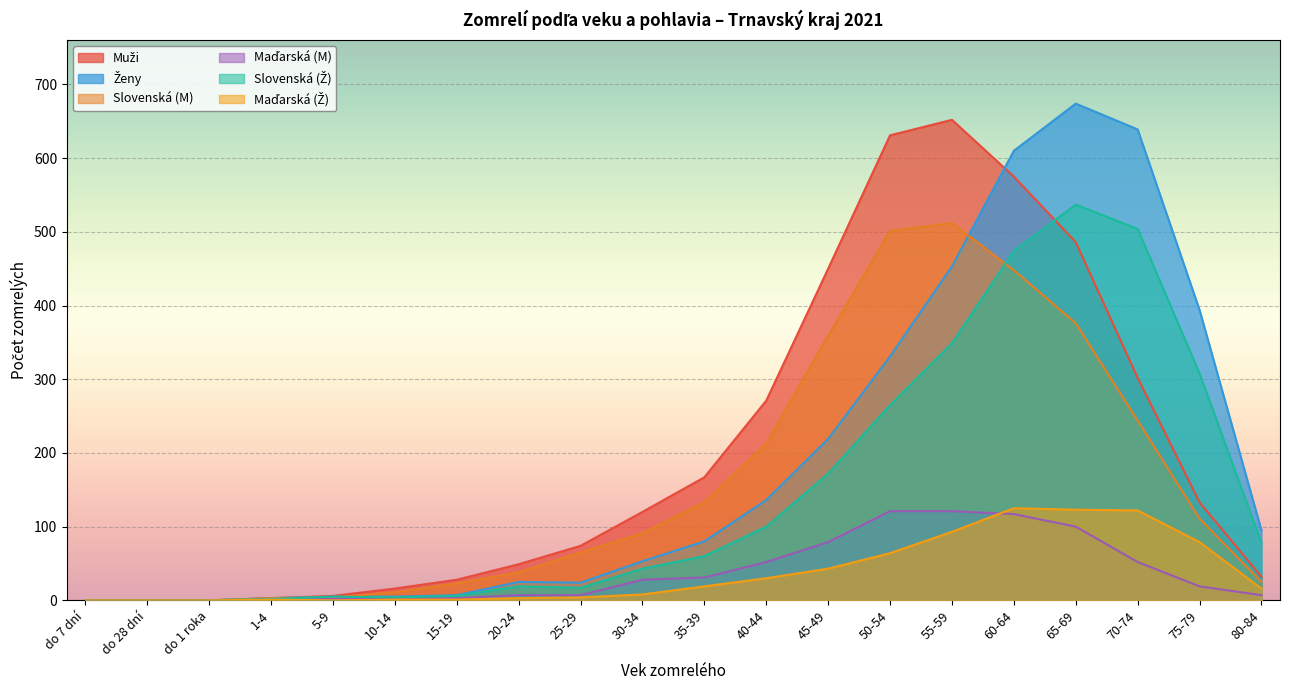

Which series has the widest spread of values?

Ženy